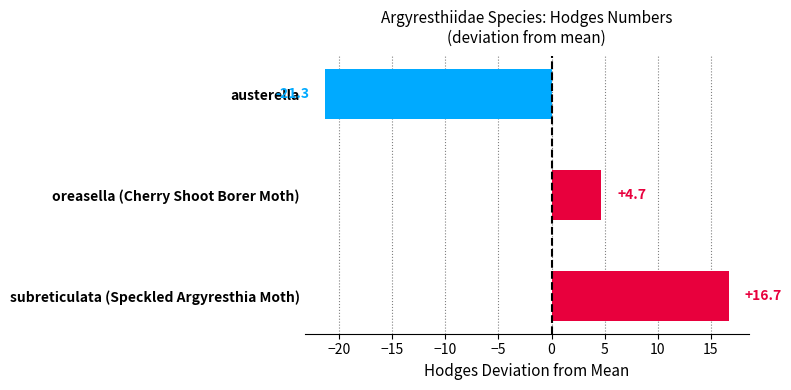

Reading top to bottom, list all the values displayed in this chart.

austerella=-21.3	oreasella (Cherry Shoot Borer Moth)=4.7	subreticulata (Speckled Argyresthia Moth)=16.7